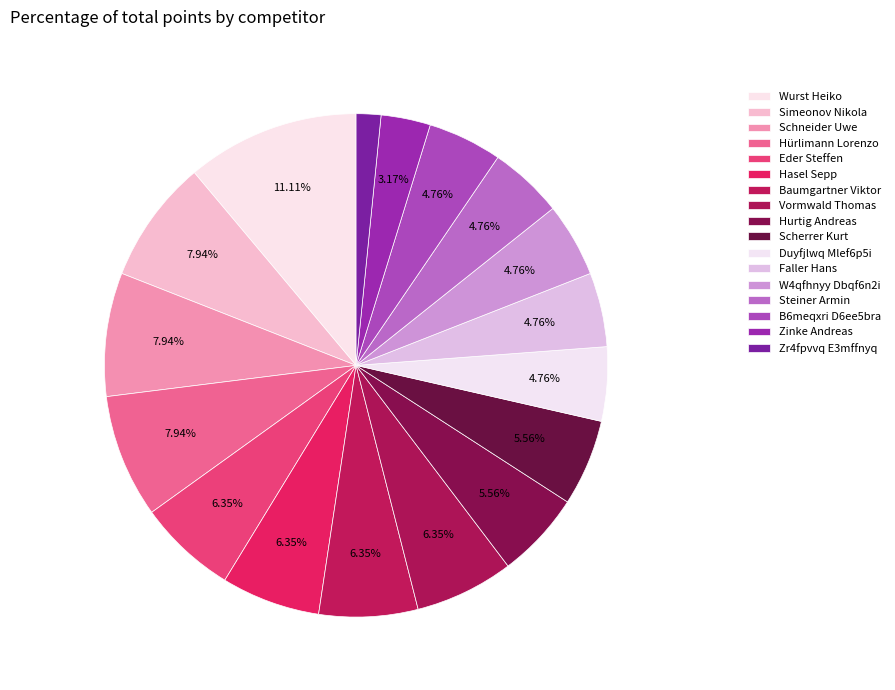

How many slices are in this pie chart?

17